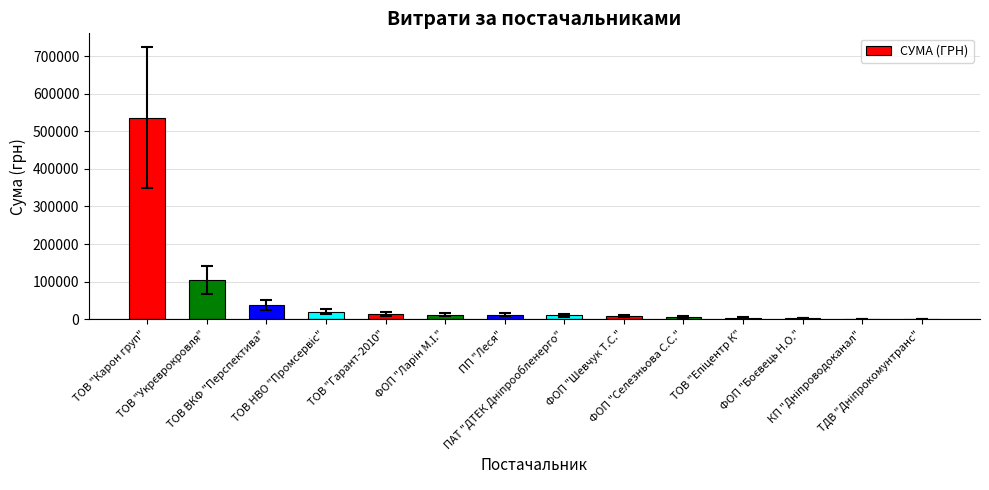

What is the sum of all values?

770557.4